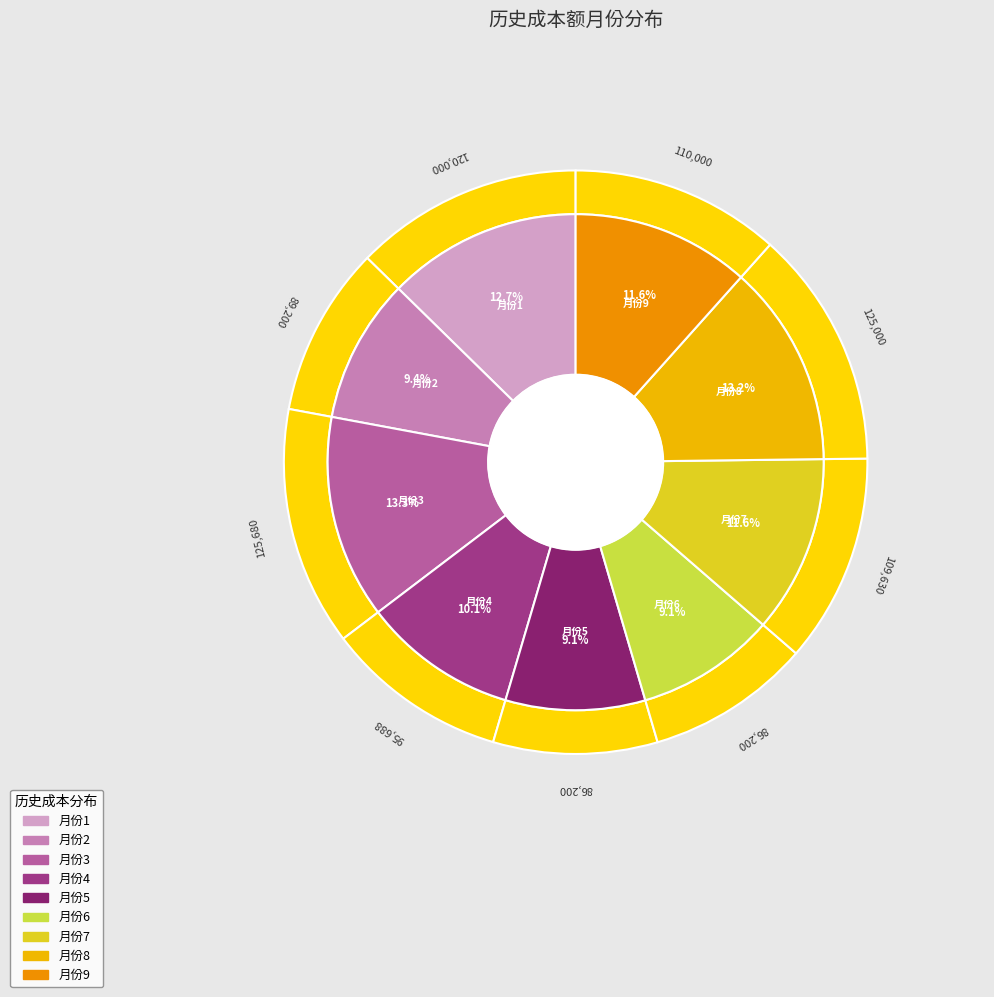

Which category has the biggest portion of the pie?

3